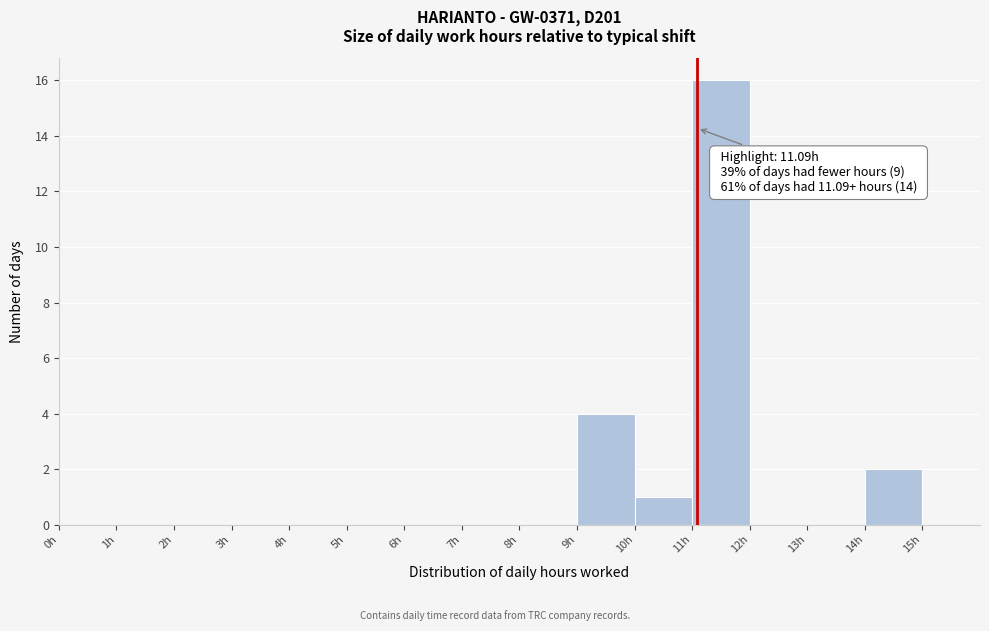

Which range on the x-axis has the tallest bar?

11 to 12